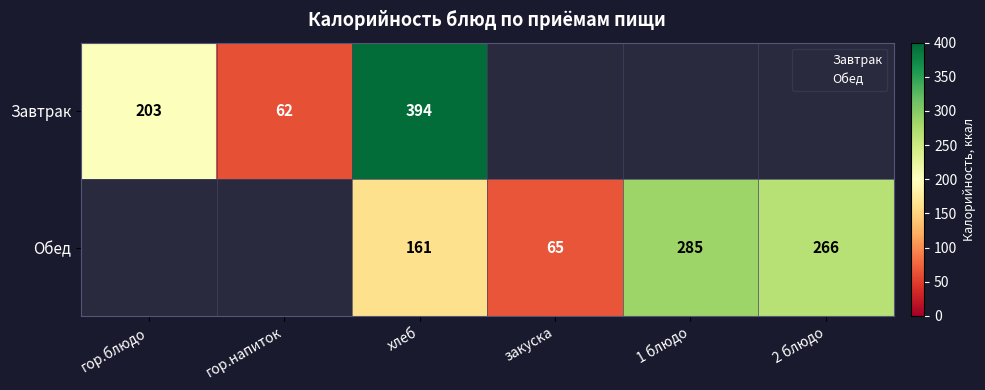

True or false: Обед has a value of 285.0 at 1 блюдо.

True